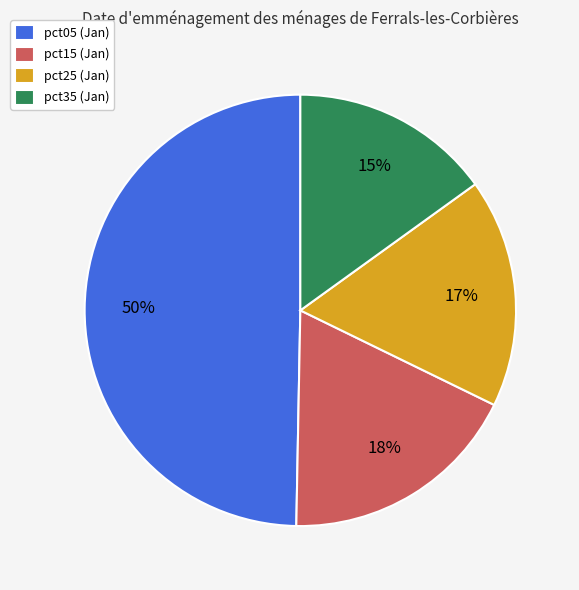

Is there any slice that represents more than half of the pie?

No